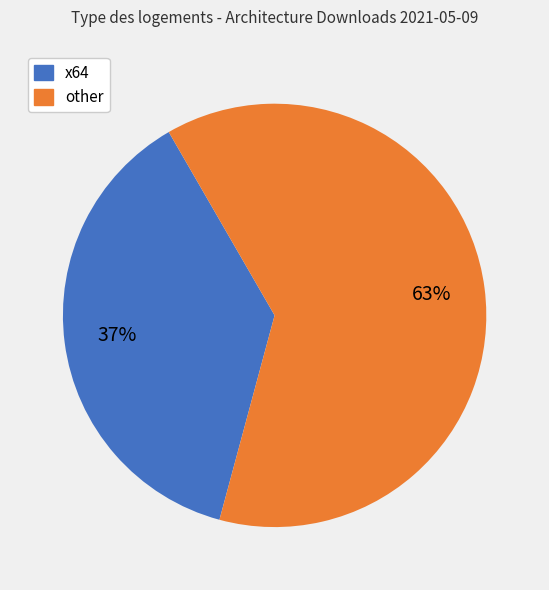

To the nearest percent, what portion does other represent?

63%